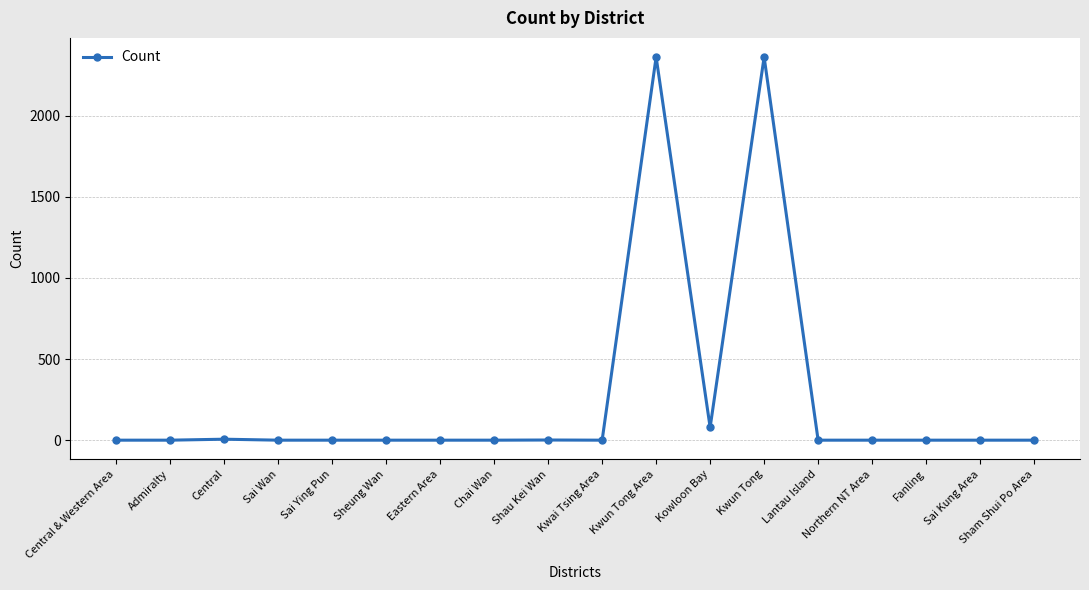

What is the sum of all values?

4808